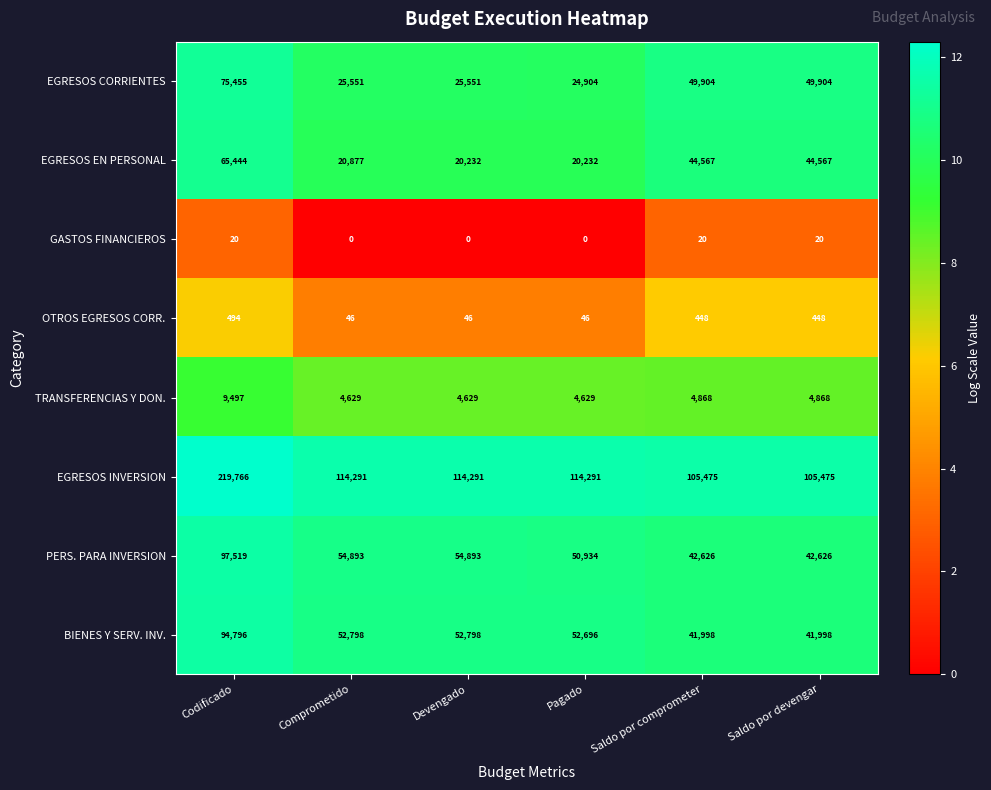

What is the average value of the OTROS EGRESOS CORR. series?

255